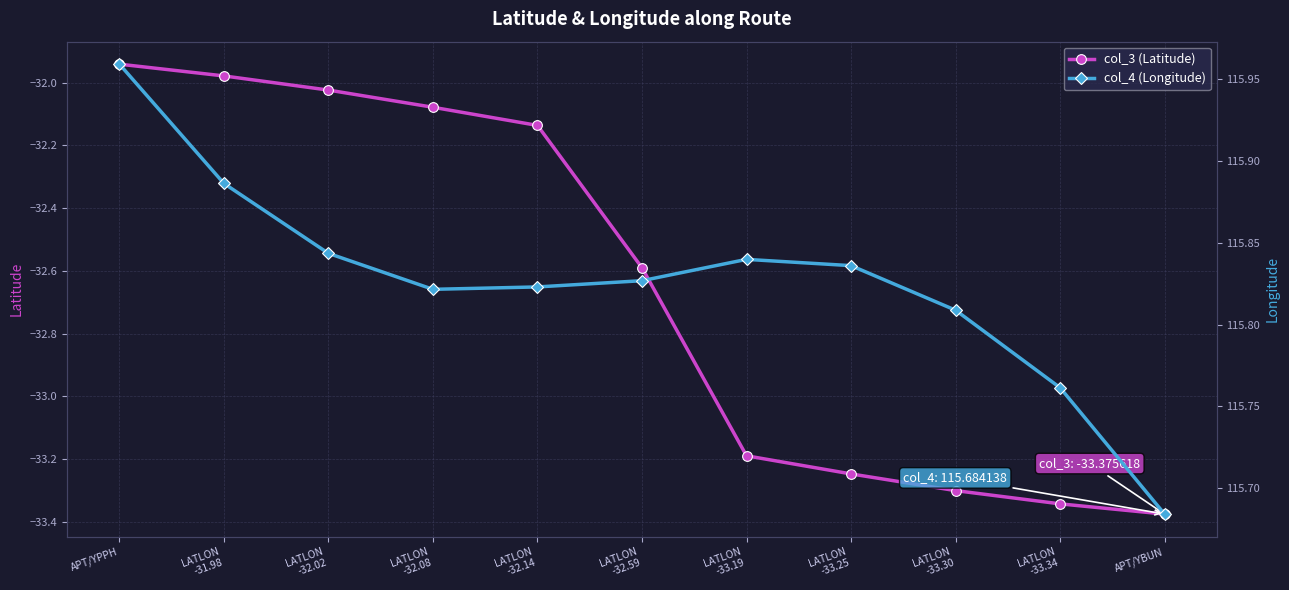

True or false: col_3 (Latitude) and col_4 (Longitude) cross at least once.

False